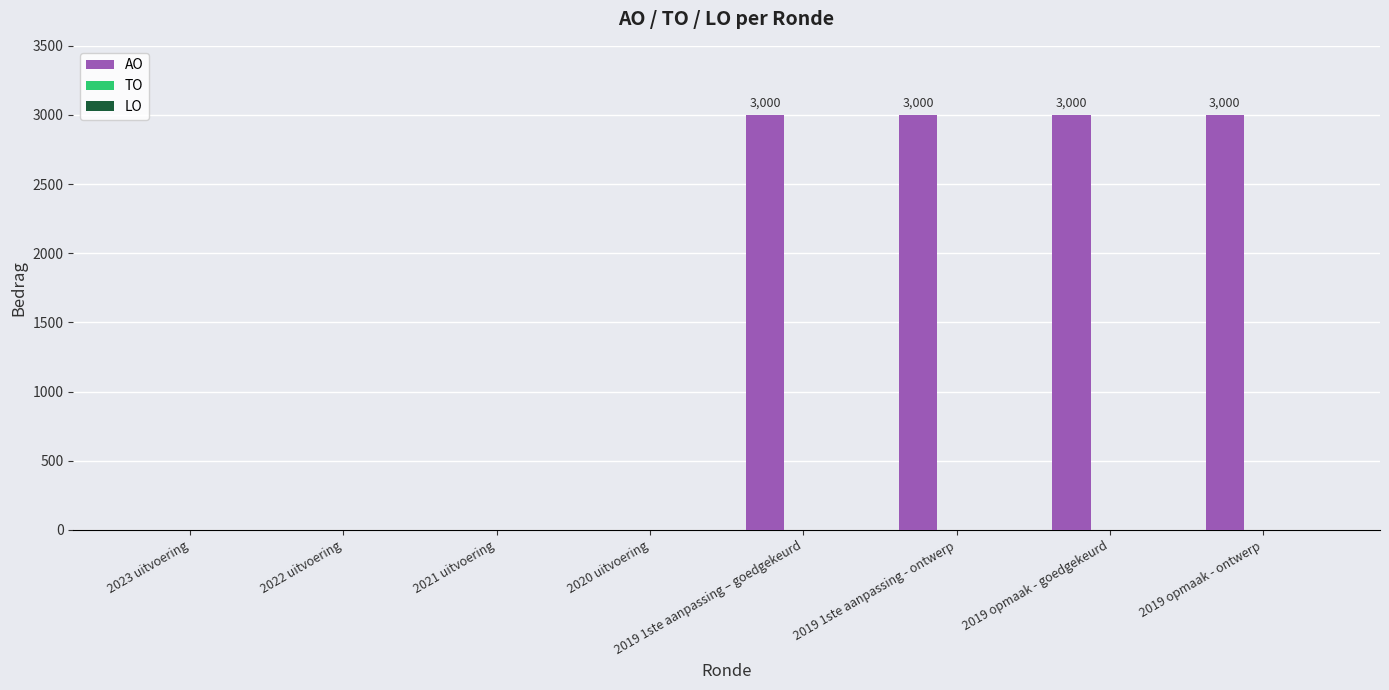

What is the greatest value displayed?

3000